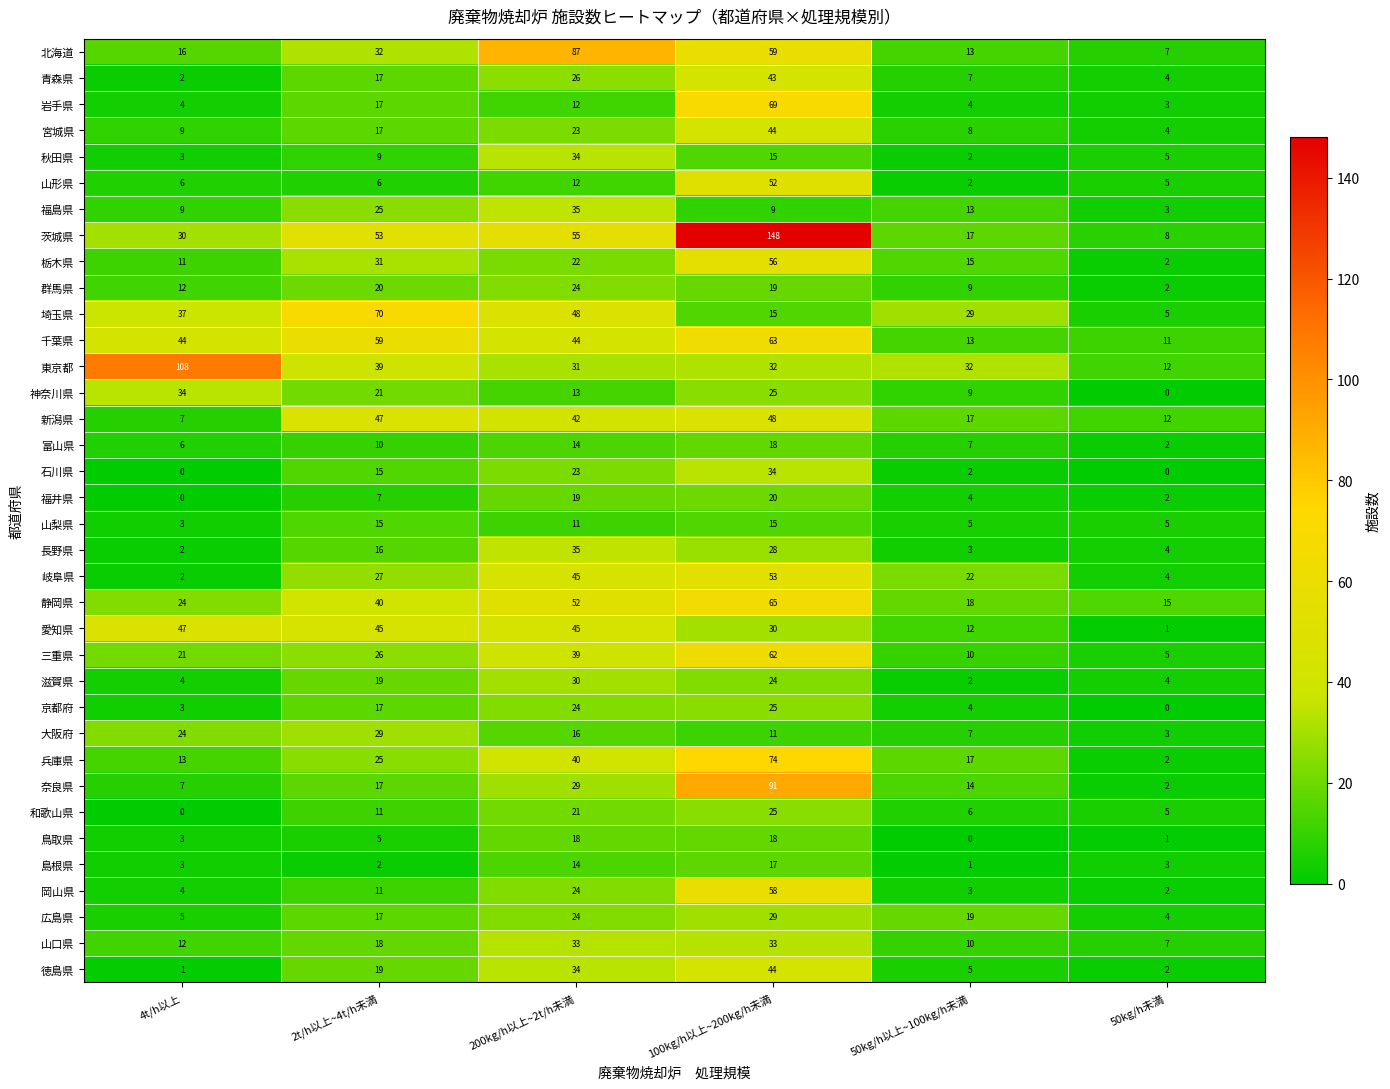

Which series has the largest range (max minus min)?

茨城県